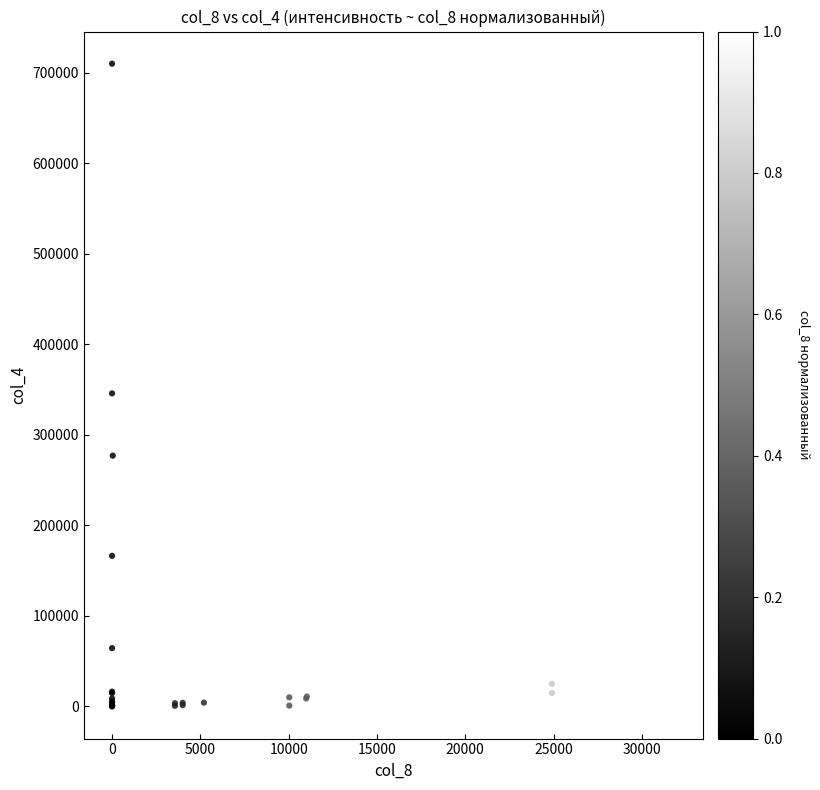

What Y value in the scatter plot is closest to 355012?

345833.8